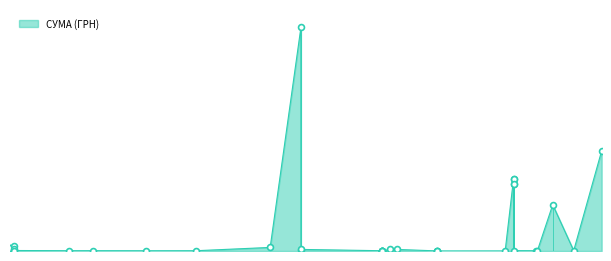

Approximately how many times larger is the value at 08.06.2018 compared to 19.10.2018?

10.9